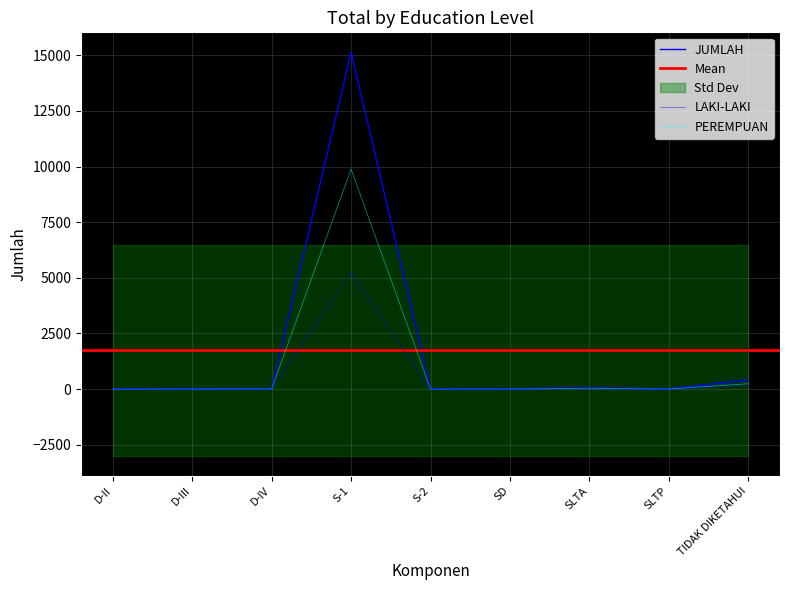

Reading left to right, extract all data points from this chart.

JUMLAH: 1	11	15	15126	2	10	59	5	408
LAKI-LAKI: 1	8	6	5246	2	5	23	1	168
PEREMPUAN: 0	3	9	9880	0	5	36	4	240